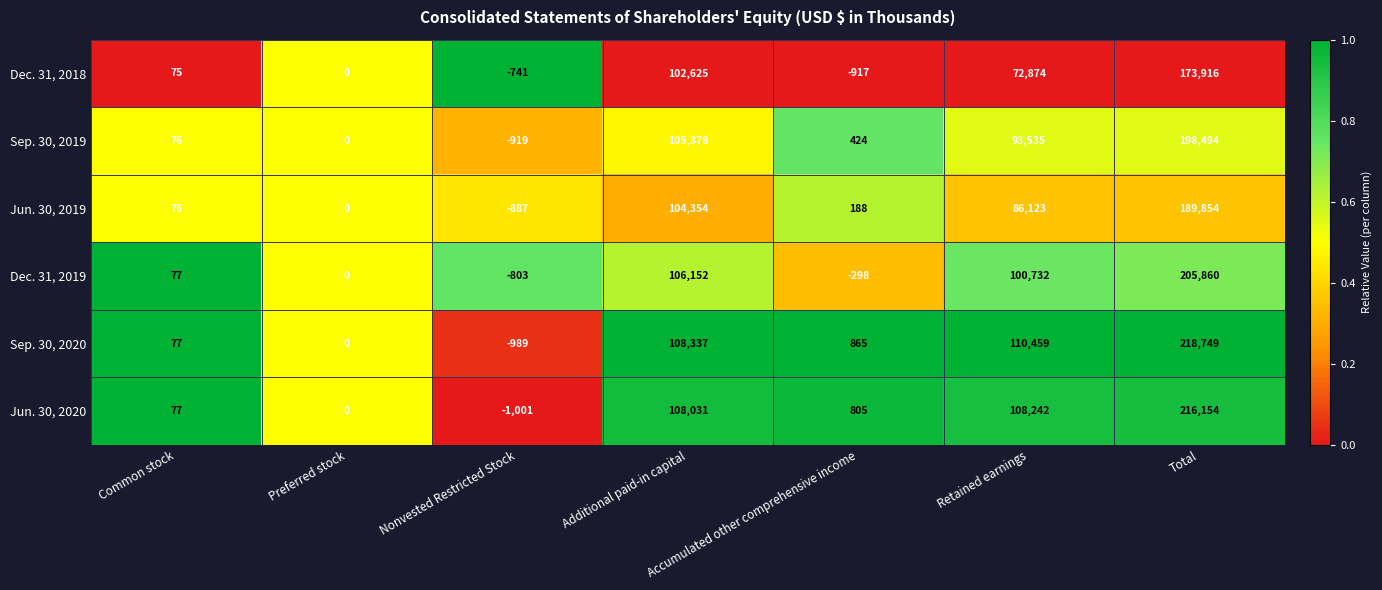

Rank the series at Accumulated other comprehensive income from lowest to highest value.

Dec. 31, 2018, Dec. 31, 2019, Jun. 30, 2019, Sep. 30, 2019, Jun. 30, 2020, Sep. 30, 2020